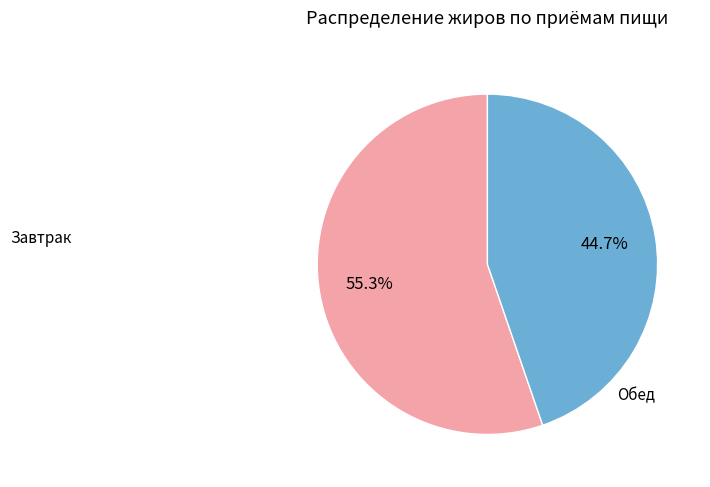

Is there any slice that represents more than half of the pie?

Yes